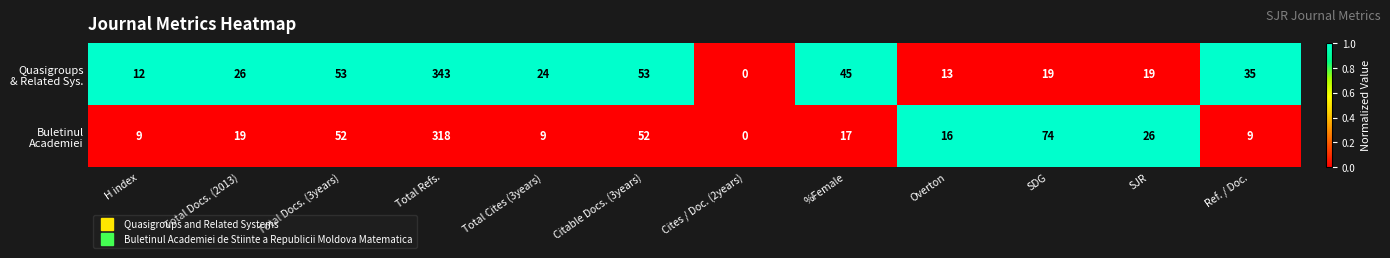

What is the spread (max minus min) of values at Total Cites (3years)?

15